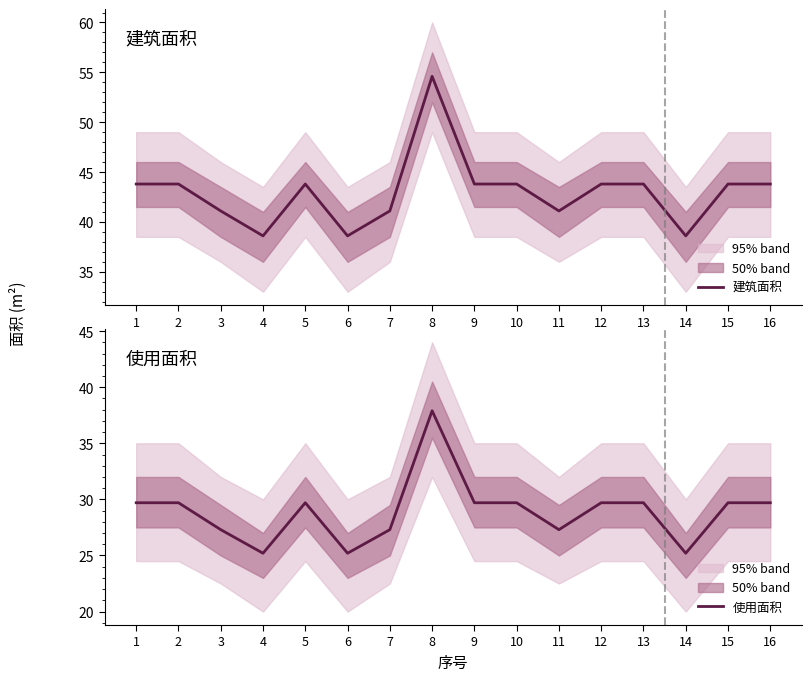

Where is 使用面积 nearest to the value 31?

1